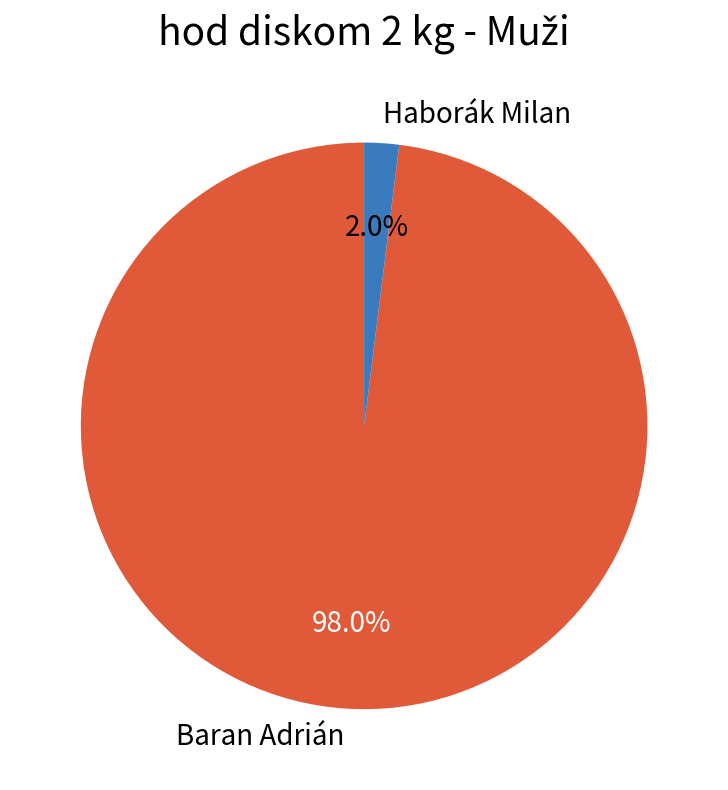

Is Haborák Milan the majority of the pie?

No